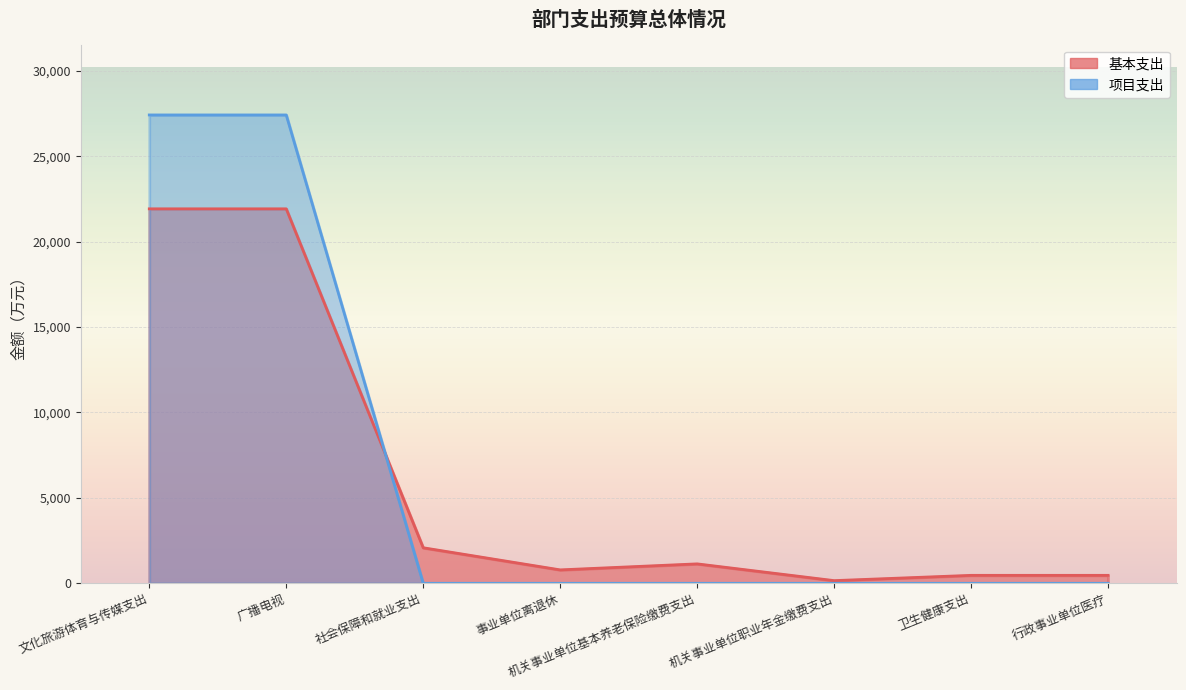

What is the sum of all 项目支出 values?

54829.4